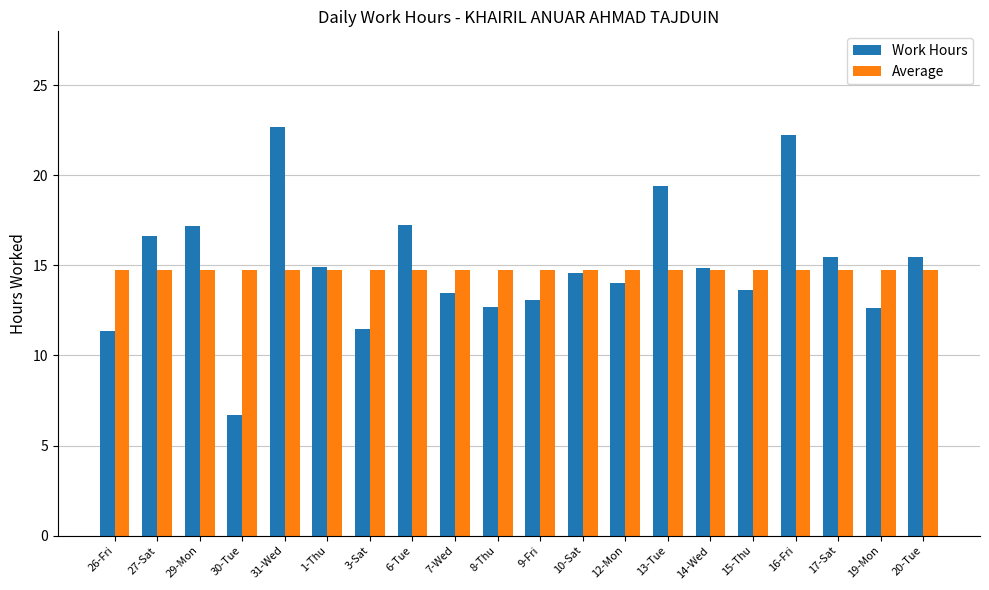

At which label does Work Hours first exceed 14?

27-Sat